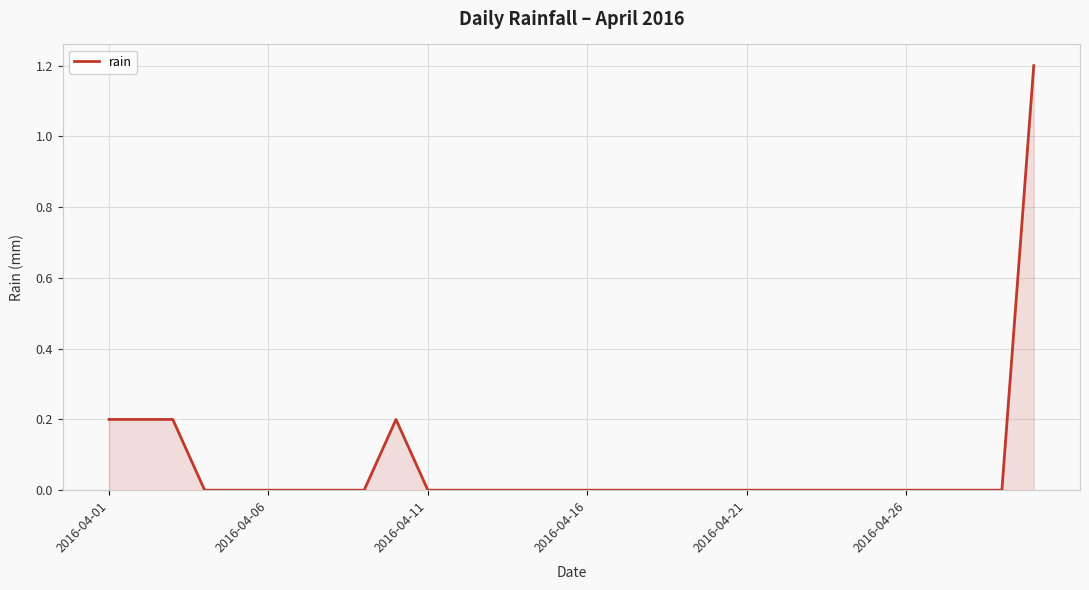

What is the difference between the maximum and minimum values?

1.2